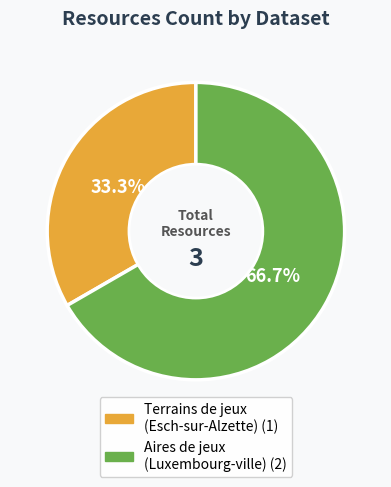

How many slices are in this pie chart?

2